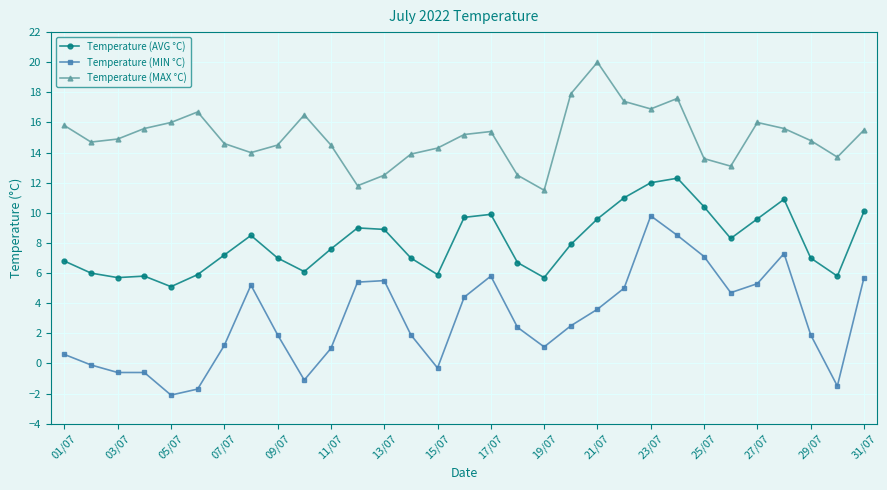

Which series has the largest total across all categories?

Temperature (MAX °C)